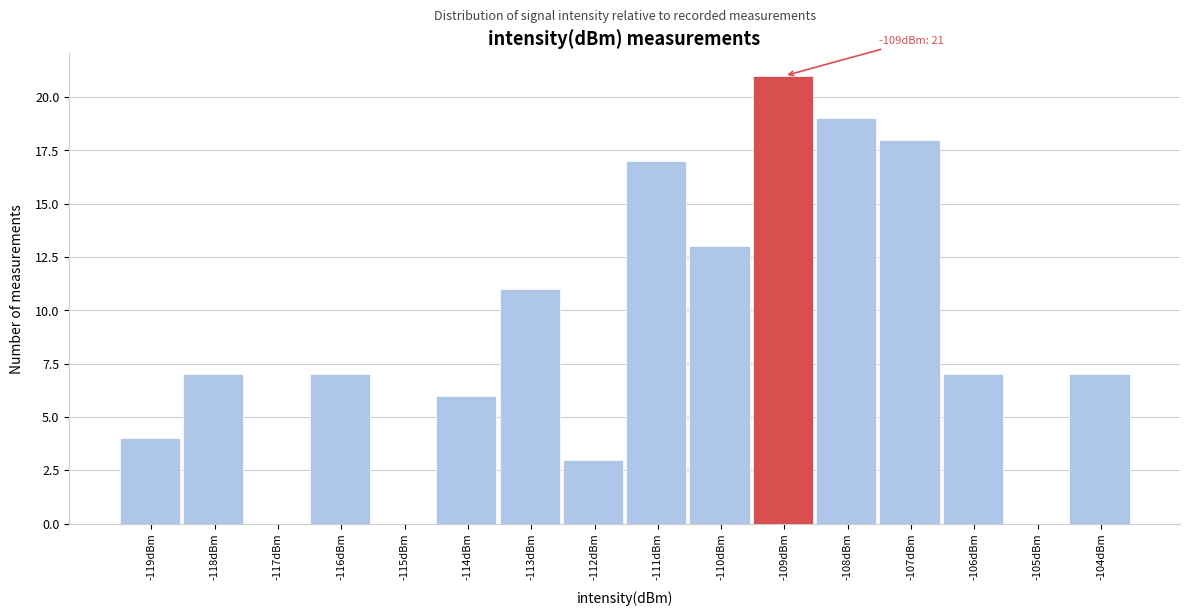

Reading left to right, extract all data points from this chart.

-119dBm=4	-118dBm=7	-117dBm=0	-116dBm=7	-115dBm=0	-114dBm=6	-113dBm=11	-112dBm=3	-111dBm=17	-110dBm=13	-109dBm=21	-108dBm=19	-107dBm=18	-106dBm=7	-105dBm=0	-104dBm=7